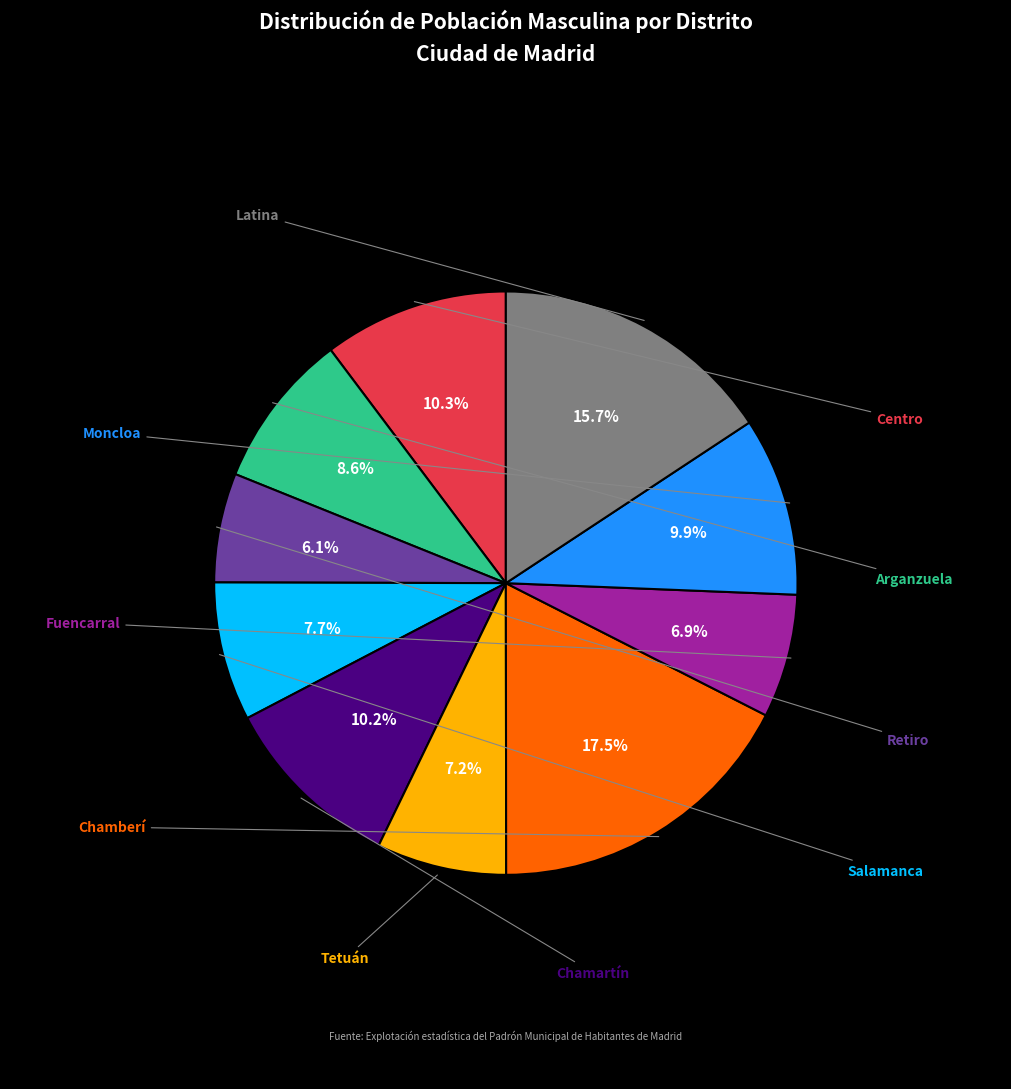

Is there any slice that represents more than half of the pie?

No